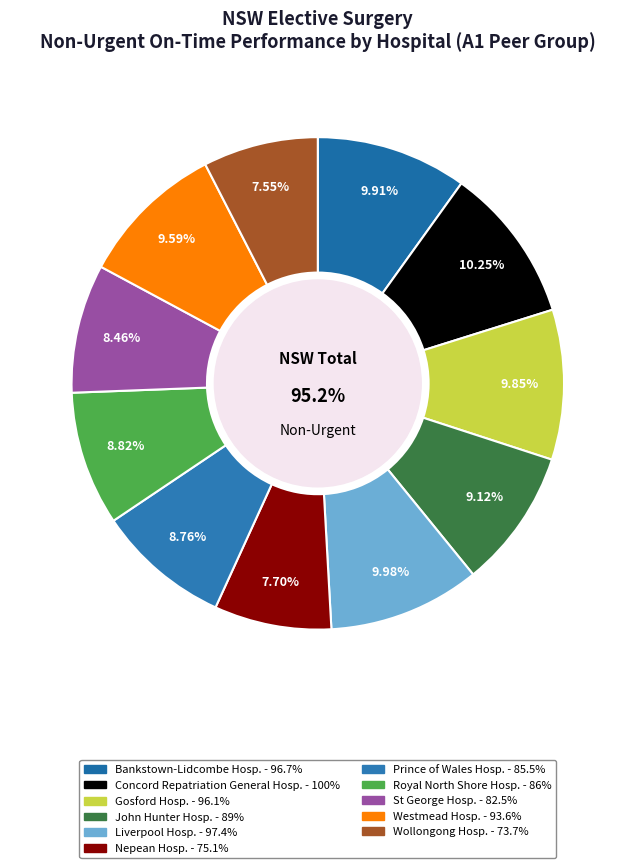

Does Bankstown-Lidcombe Hospital account for over 50% of the chart?

No